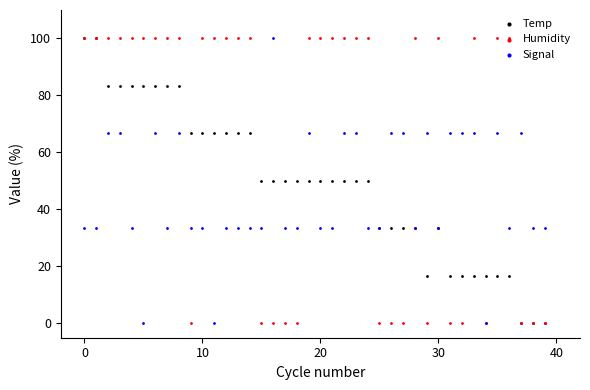

Which series has the largest Y range (max minus min)?

Temp